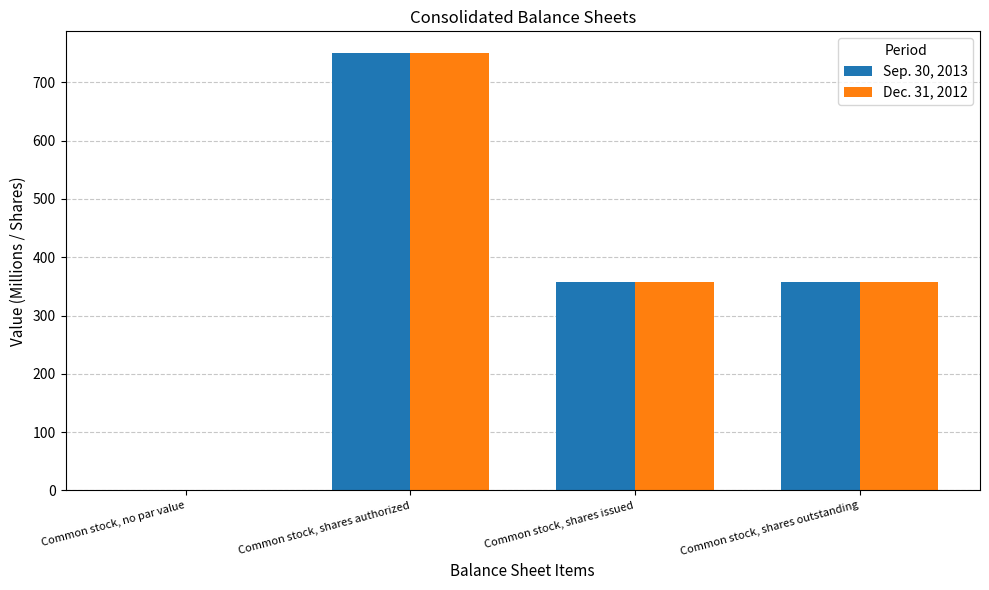

How many categories are shown in the chart?

4